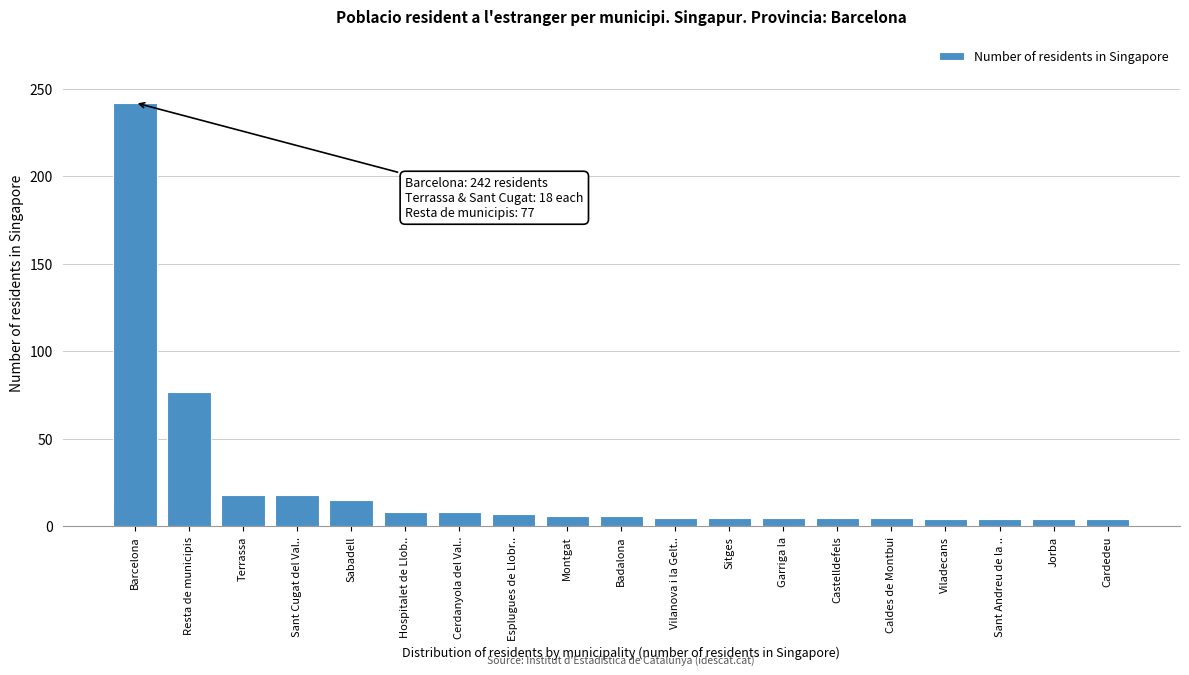

Where is the data nearest to the value 123?

Resta de municipis